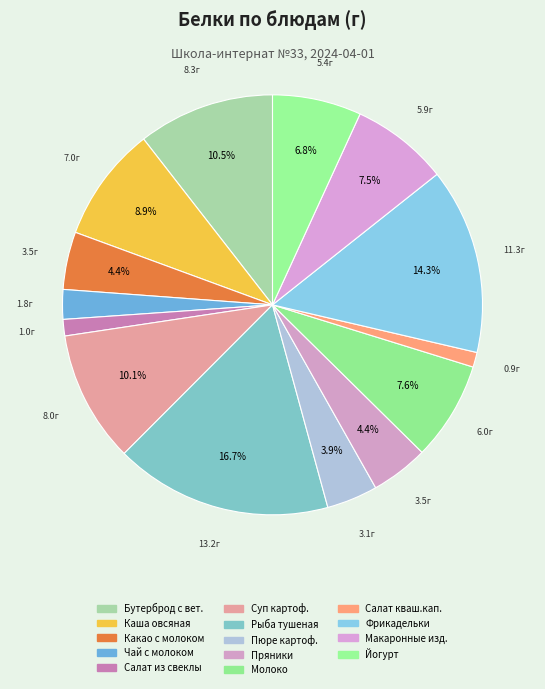

How many segments does this pie chart have?

14